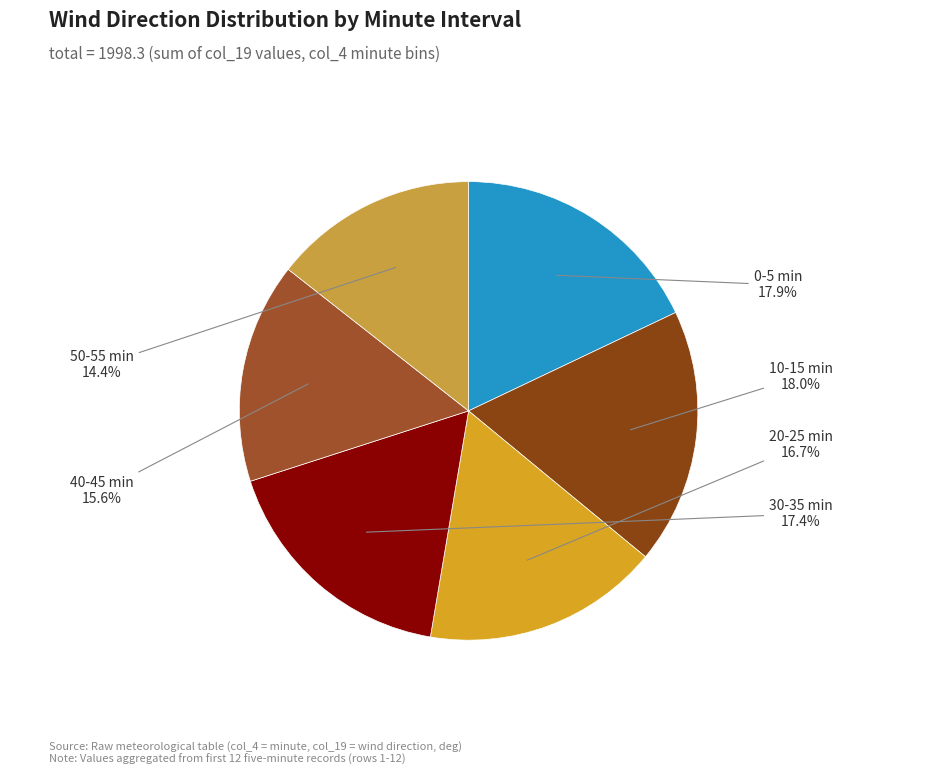

How many slices are in this pie chart?

6